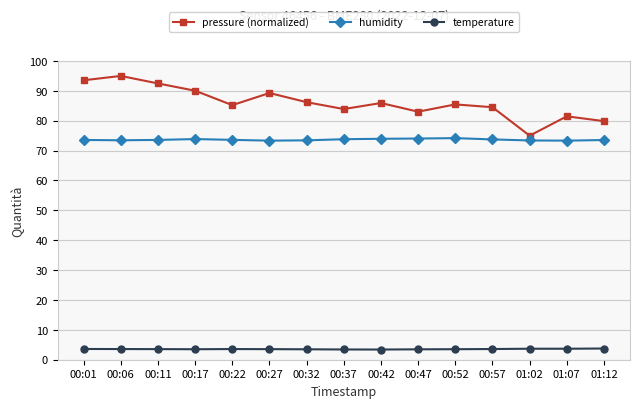

What is the average value of the humidity series?

73.7